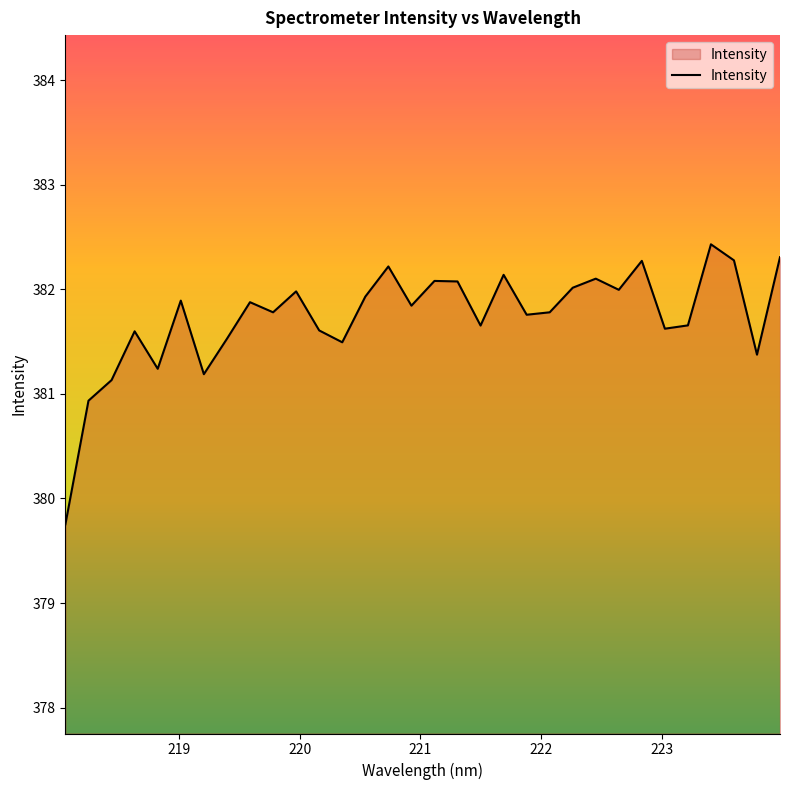

What is the difference between the maximum and minimum values?

2.7